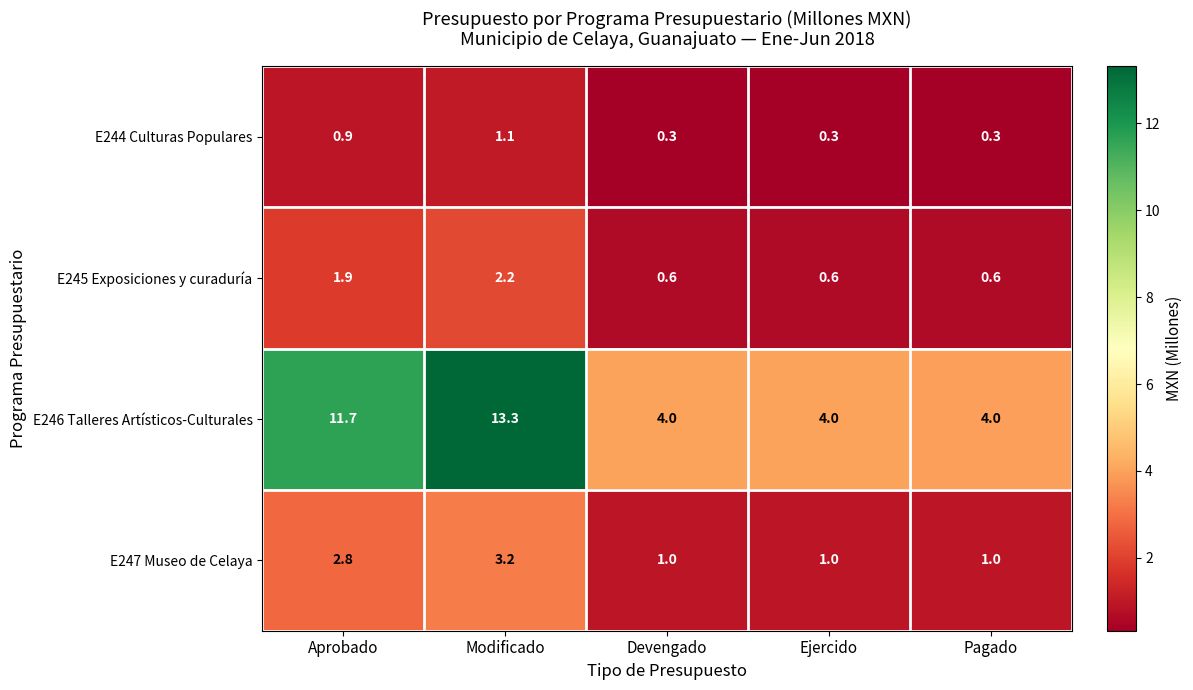

What is the approximate value of E245 Exposiciones y curaduría at Pagado?

0.6